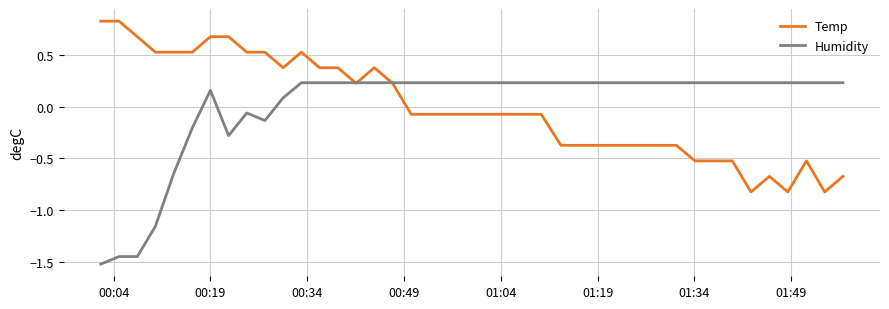

What is the difference between the maximum and second lowest values in the Temp series?

1.7